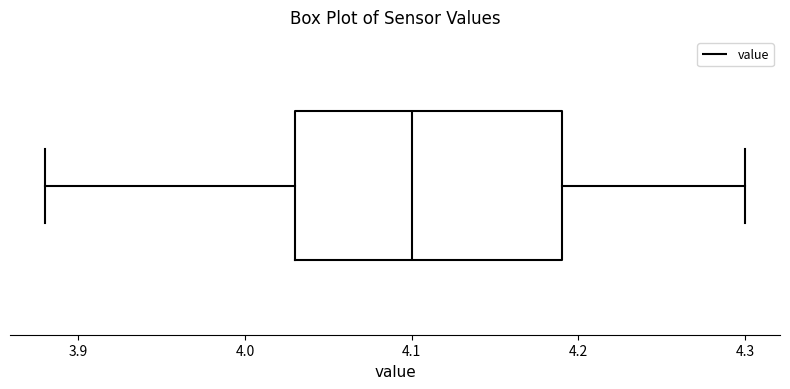

Transcribe this box plot: give where the median line is, the range the box spans, and where the two whiskers end, as read against the x-axis. The values are not printed on the chart, so give them approximately, as read against the axis.

median 4.10, box 4.03 to 4.19, whiskers 3.88 to 4.30